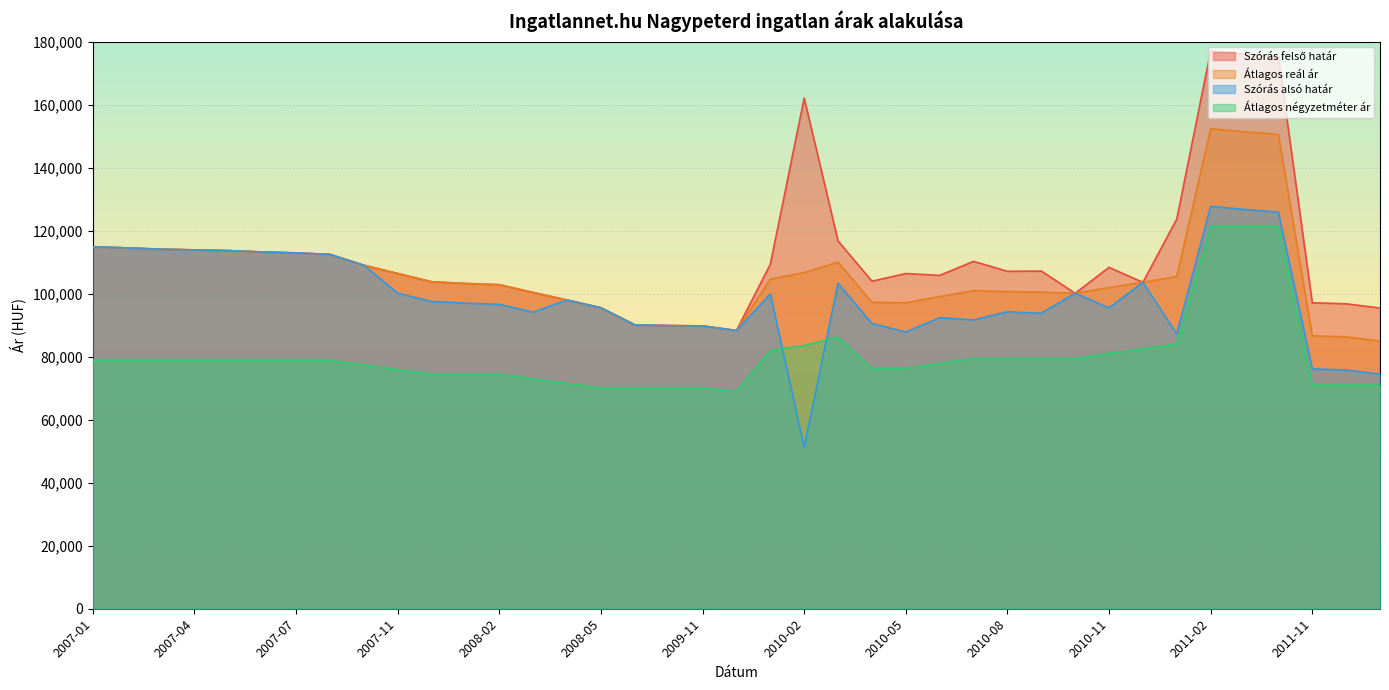

How many values in the Átlagos négyzetméter ár series are below 78832?

18